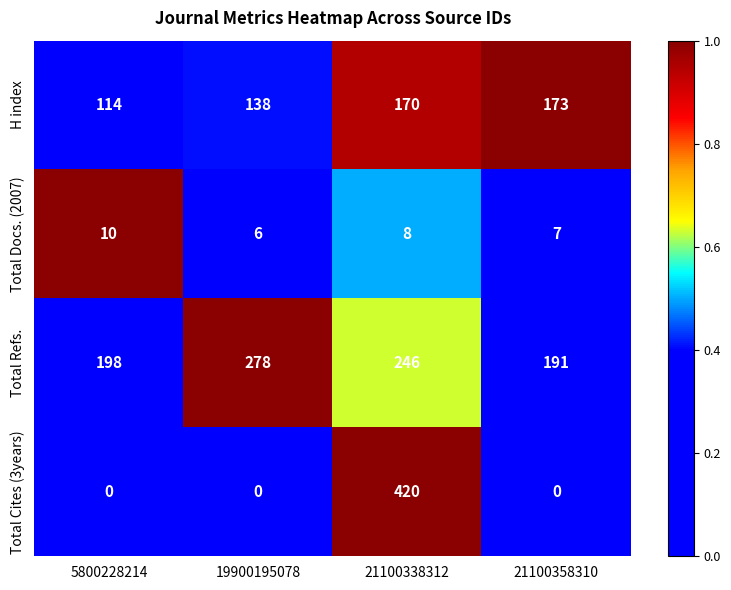

Reading left to right, list all the values displayed in this chart.

H index: 114	138	170	173
Total Docs. (2007): 10	6	8	7
Total Refs.: 198	278	246	191
Total Cites (3years): 0	0	420	0